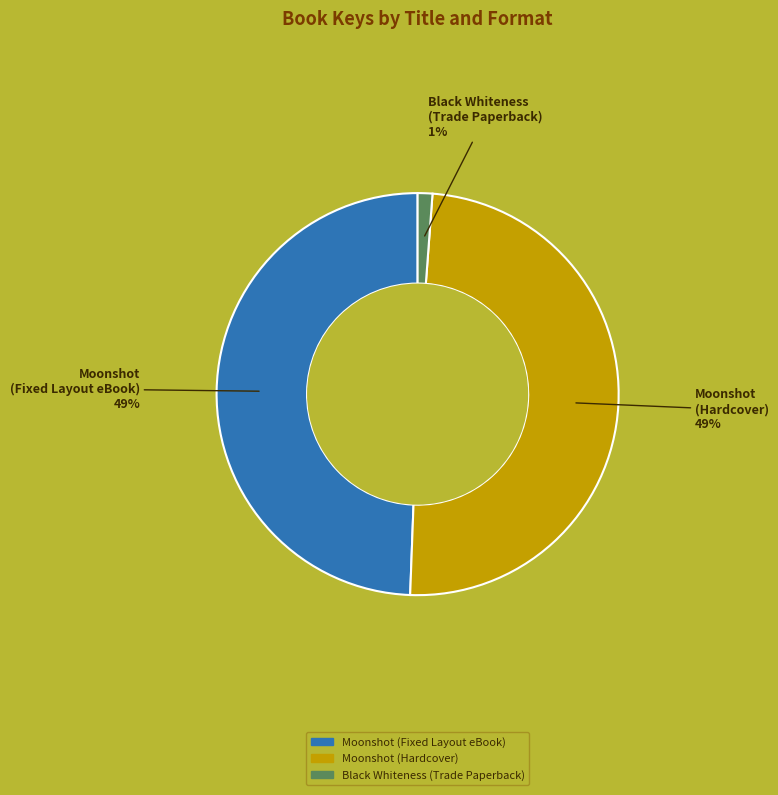

Which category has the smallest portion of the pie?

Black Whiteness (Trade Paperback)